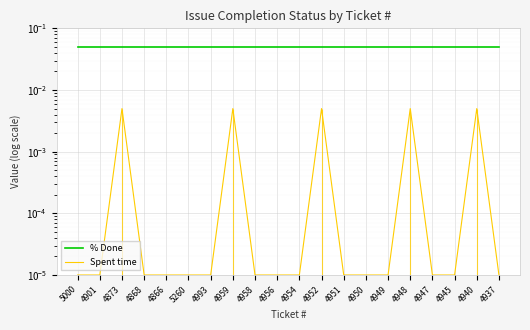

What is the highest value of the % Done series?

0.1